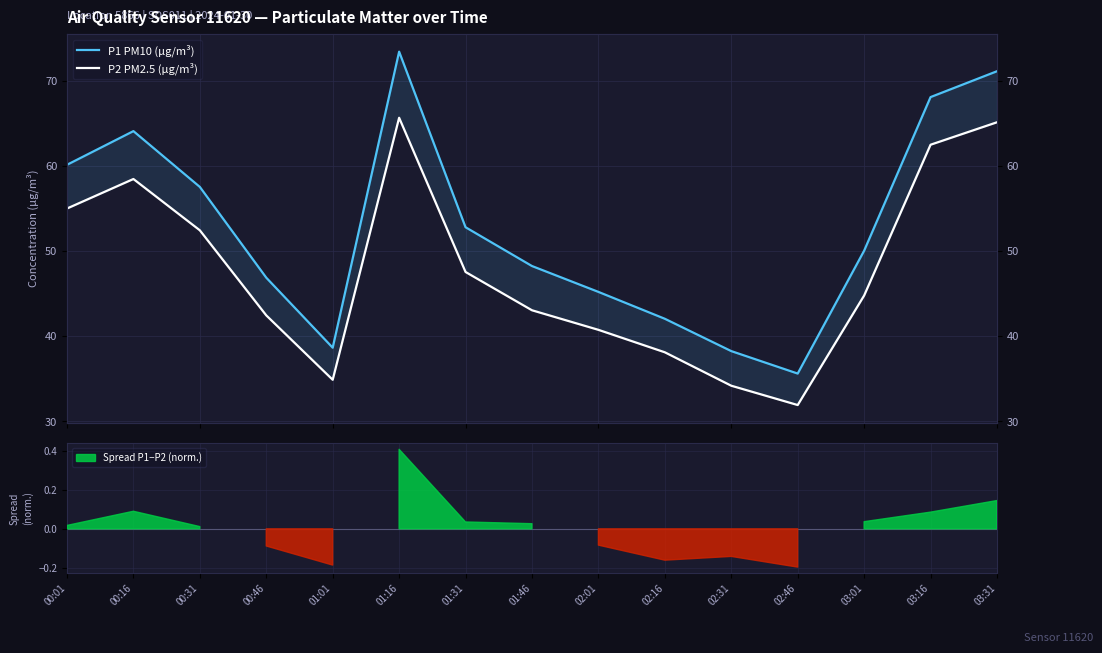

Count the number of data series in this chart.

2